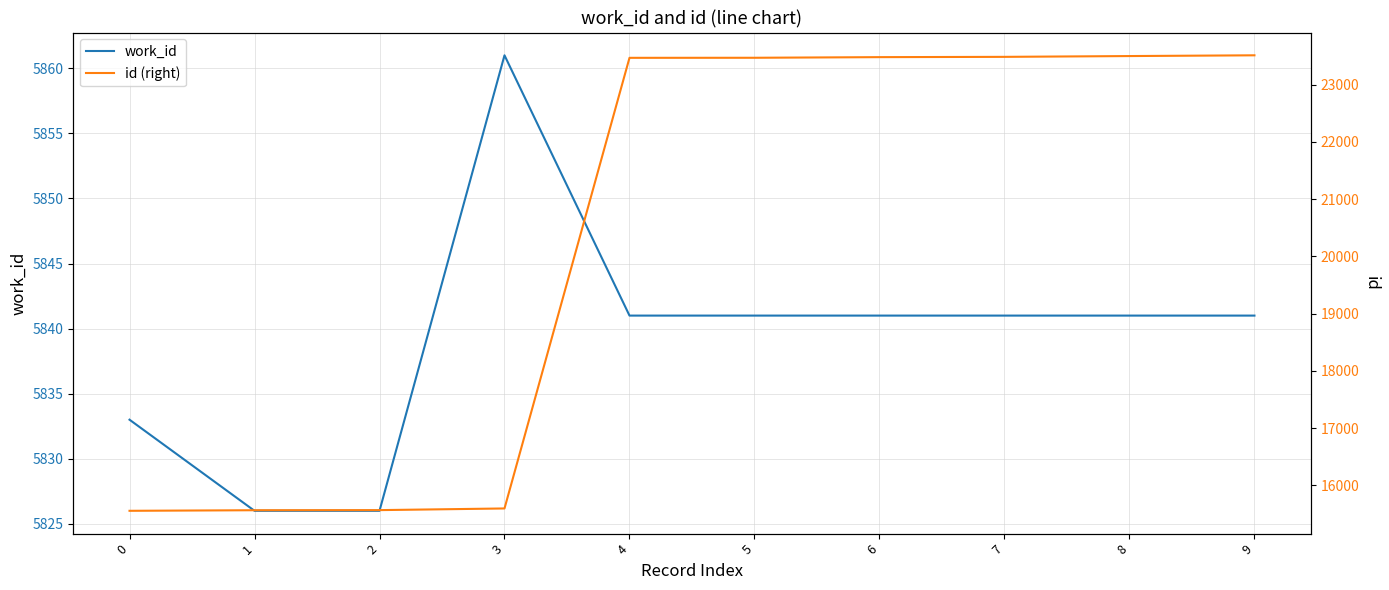

True or false: id (right) and work_id intersect in this chart.

False